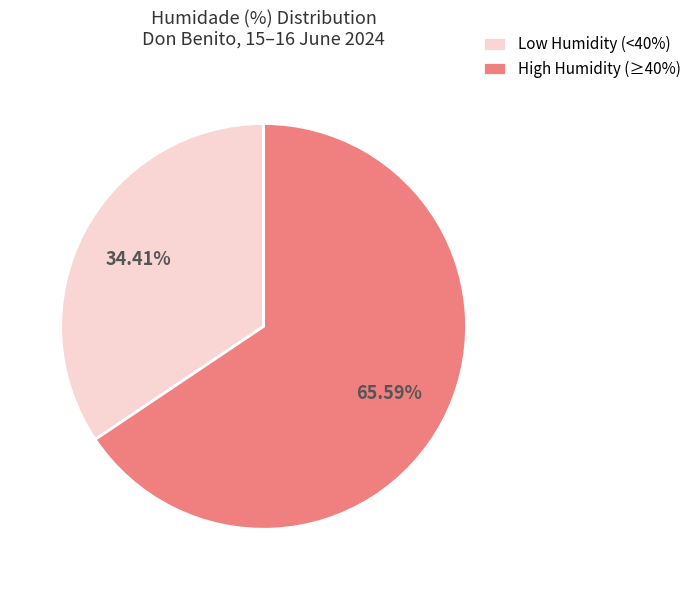

Do High Humidity (≥40%) and Low Humidity (<40%) together represent more than half of the pie?

Yes